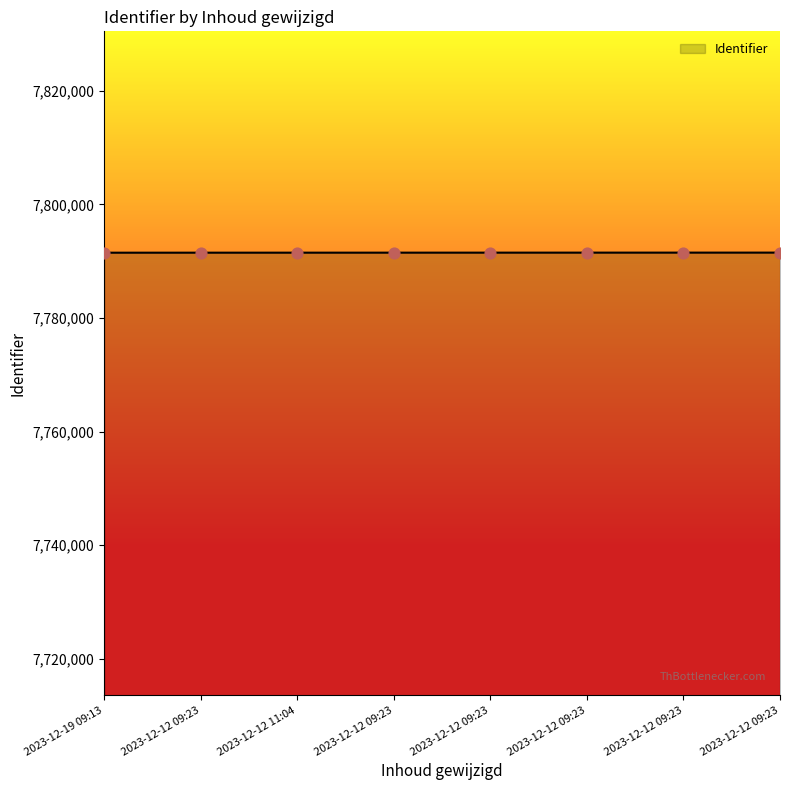

What is the change in value from 2023-12-19 09:13 to 2023-12-12 09:23?

+9